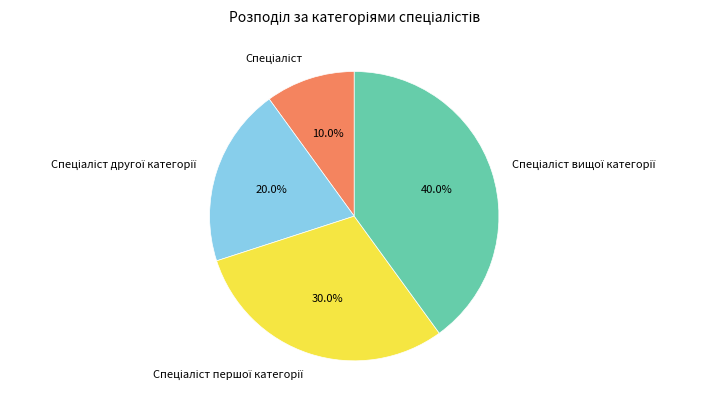

Is there a majority slice in this chart?

No